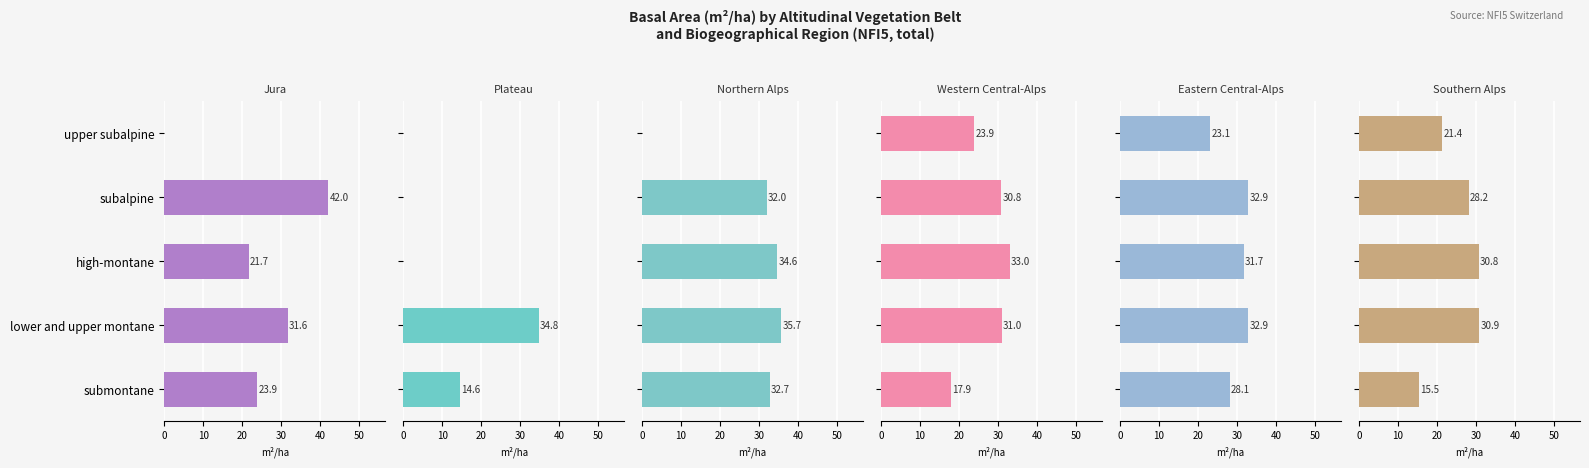

Which series changed the most between upper subalpine and high-montane?

Northern Alps